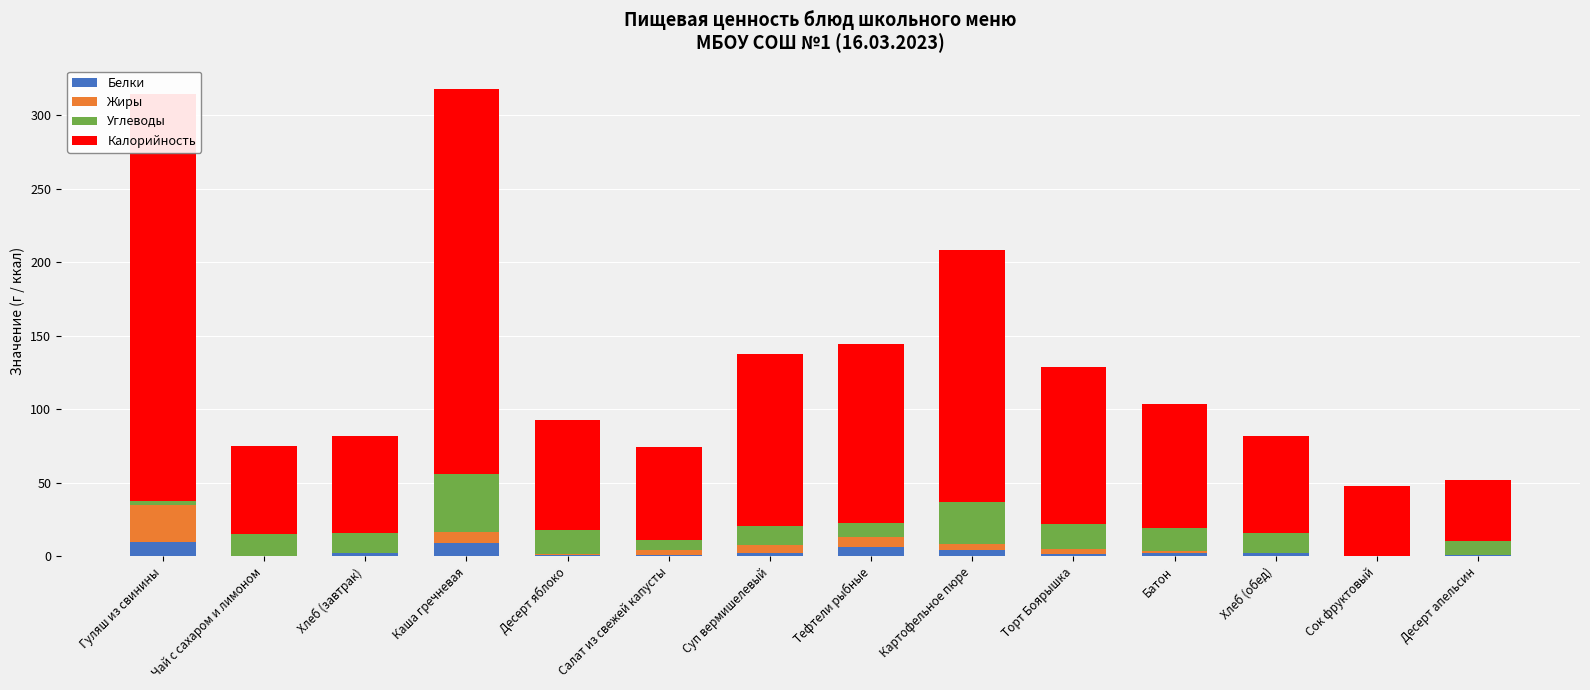

What is the spread (max minus min) of values at Суп вермишелевый?

114.6